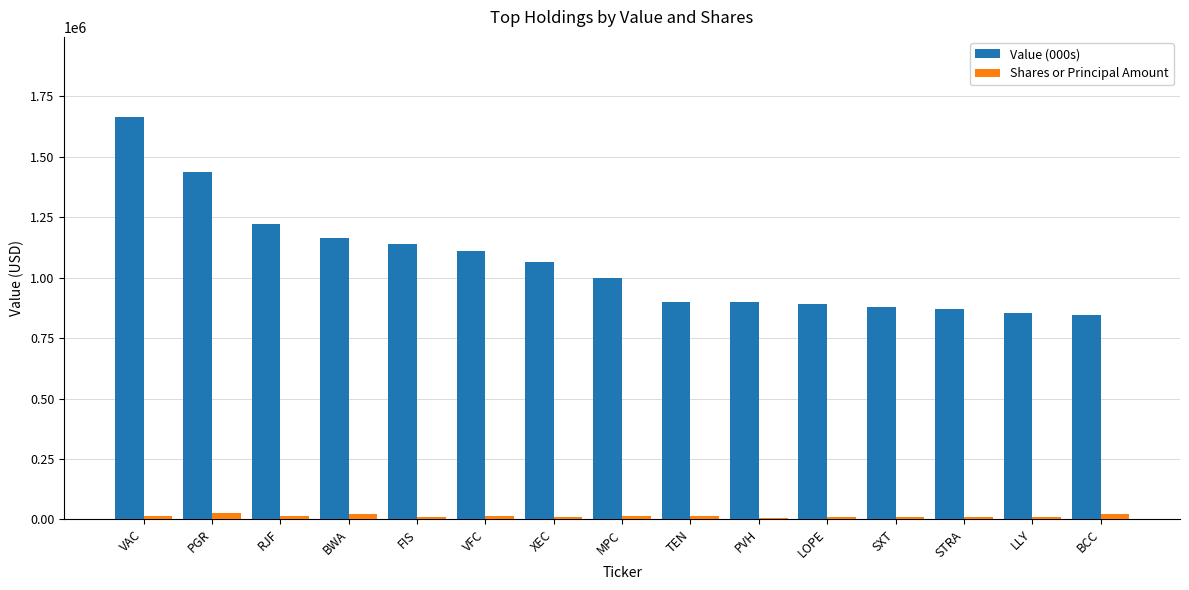

What is the sum of the Value (000s) values at LOPE and LLY?

1743000